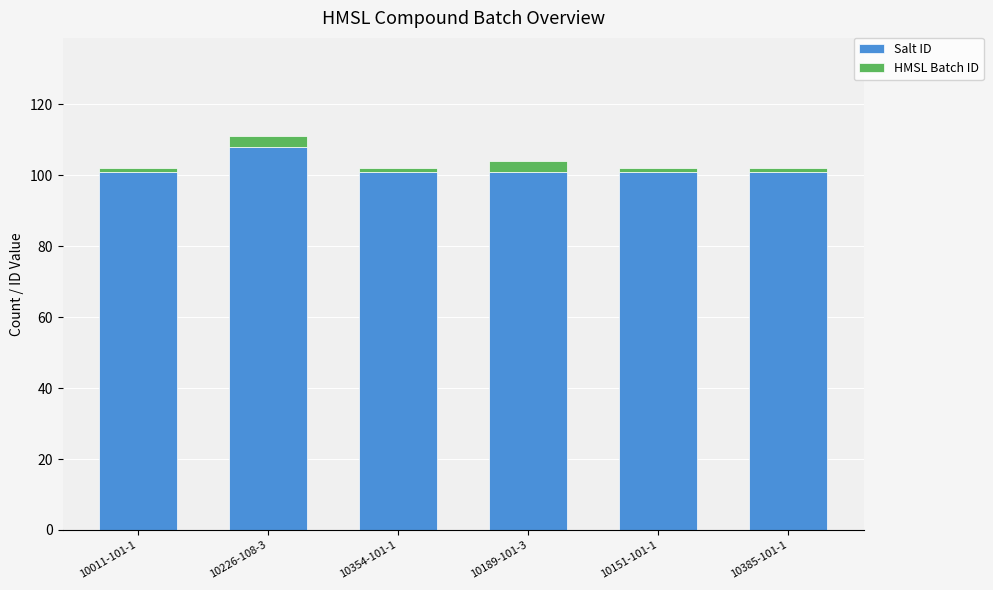

How many categories are shown in the chart?

6